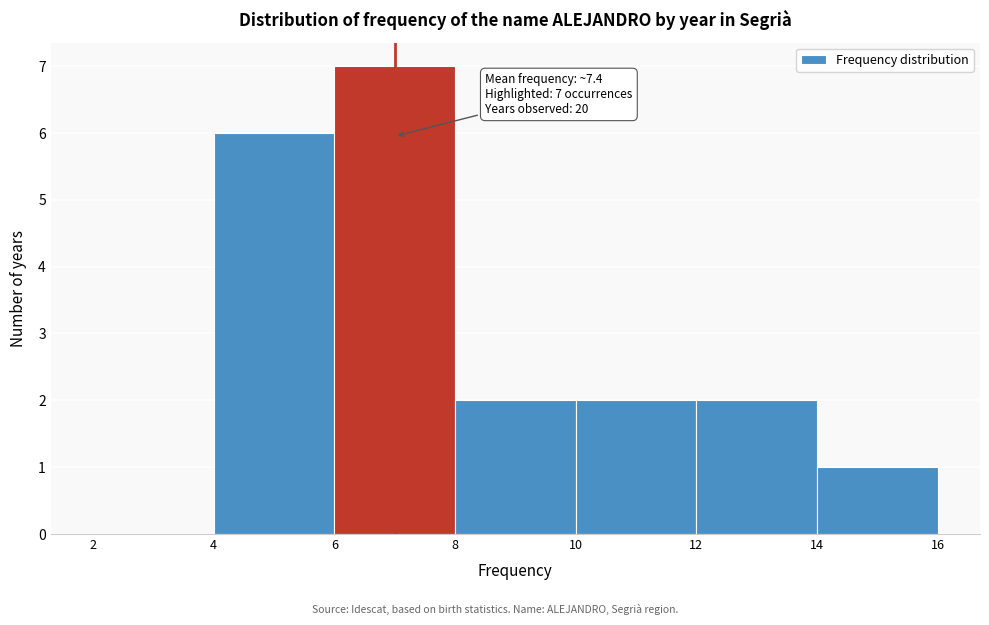

Over which range of the x-axis is the bar tallest?

6 to 8